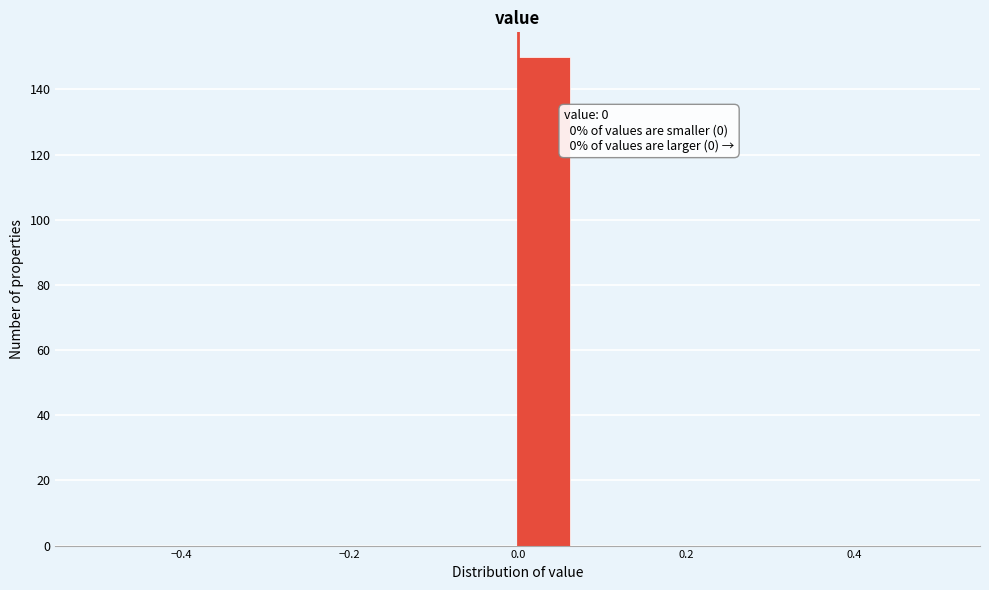

Read against the x-axis, roughly where is the centre of the tallest bar?

0.04